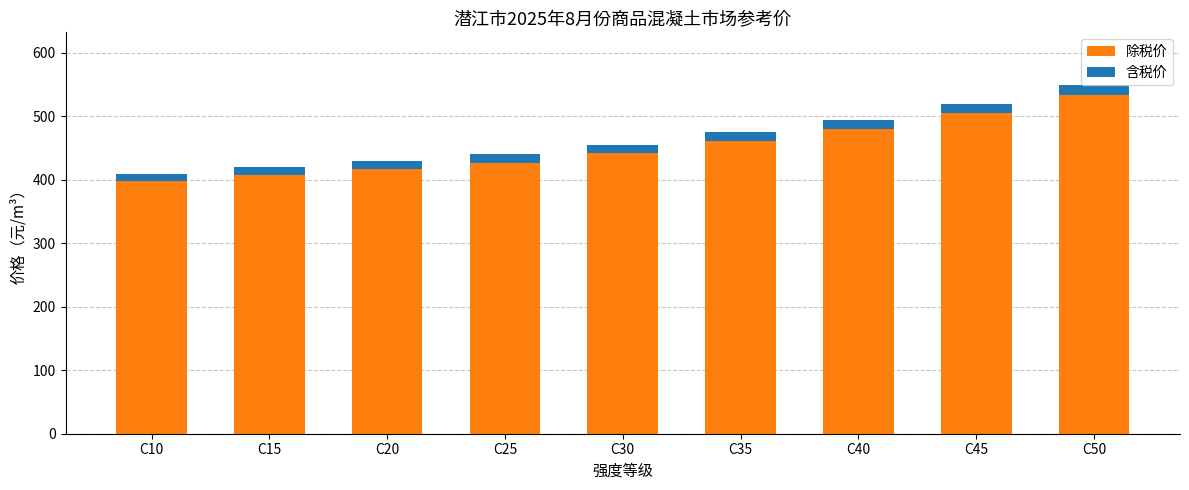

The value of 除税价 at C40 is 480.6. True or false?

True